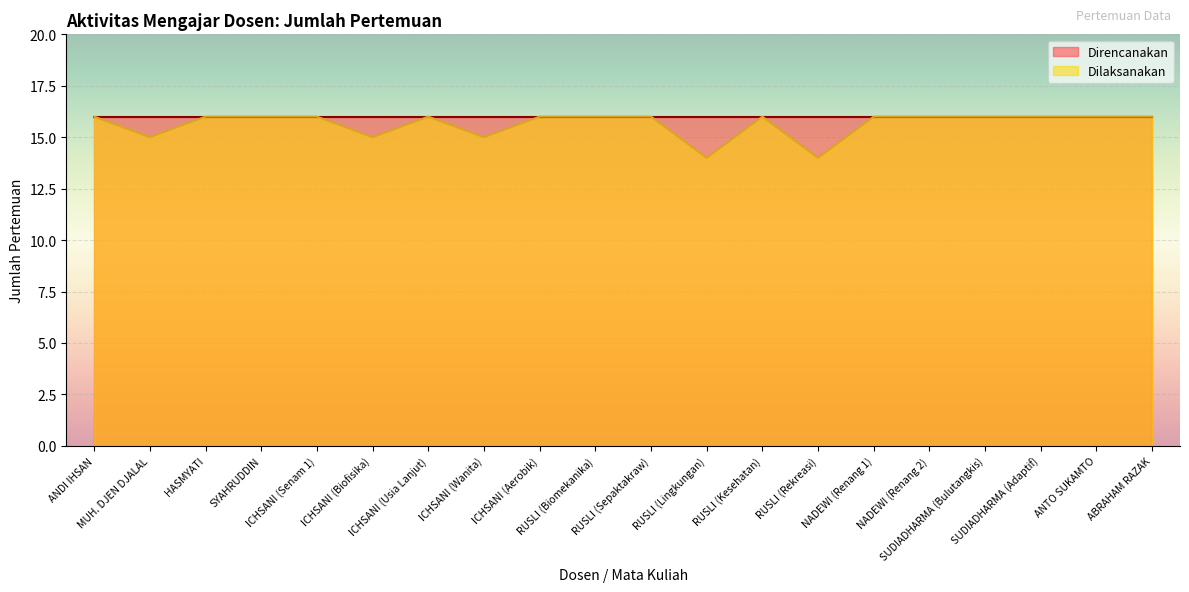

What is the difference between the second highest and minimum values?

2